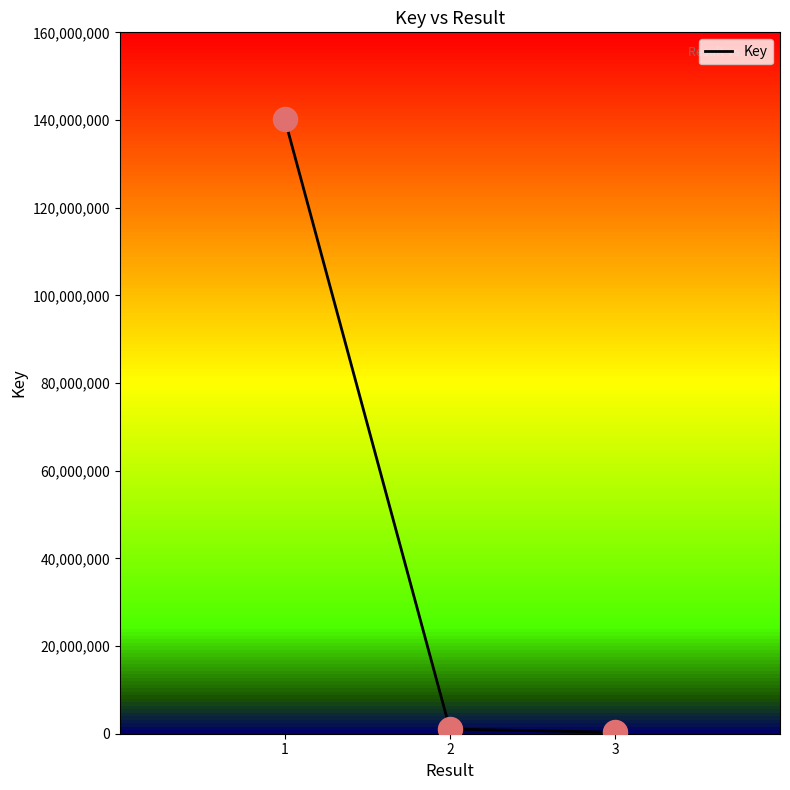

What is the ratio of the value at 3 to the value at 2?

0.3